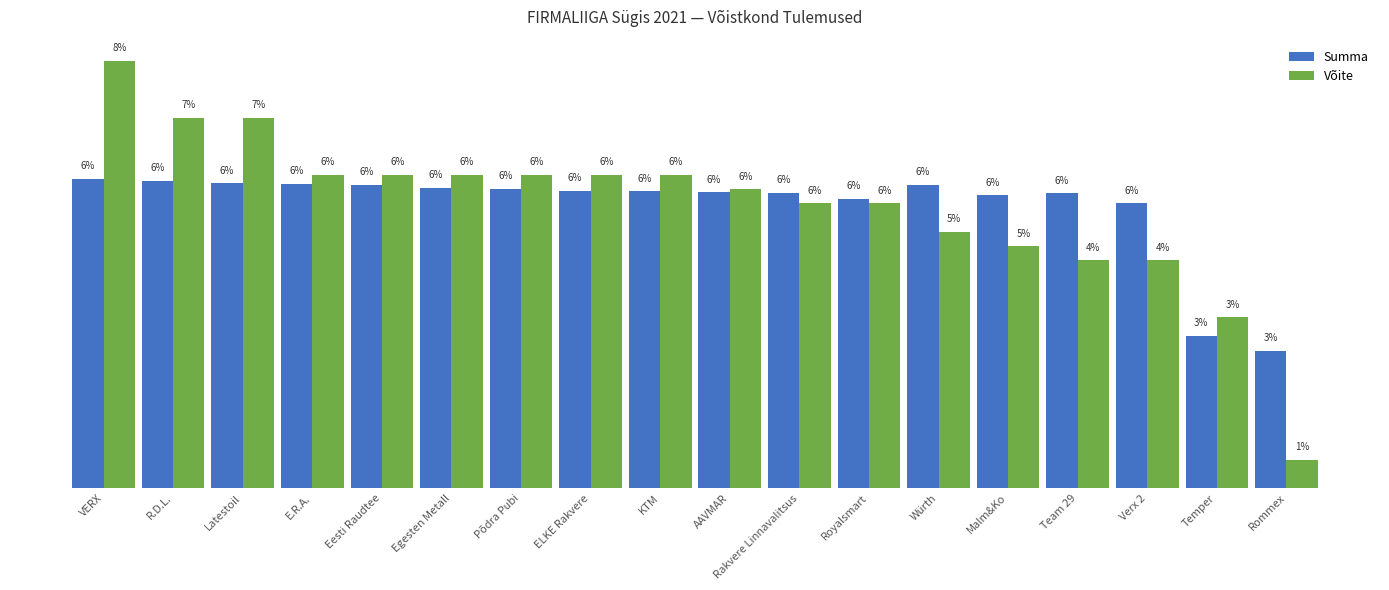

At which label does Summa first exceed 5?

VERX